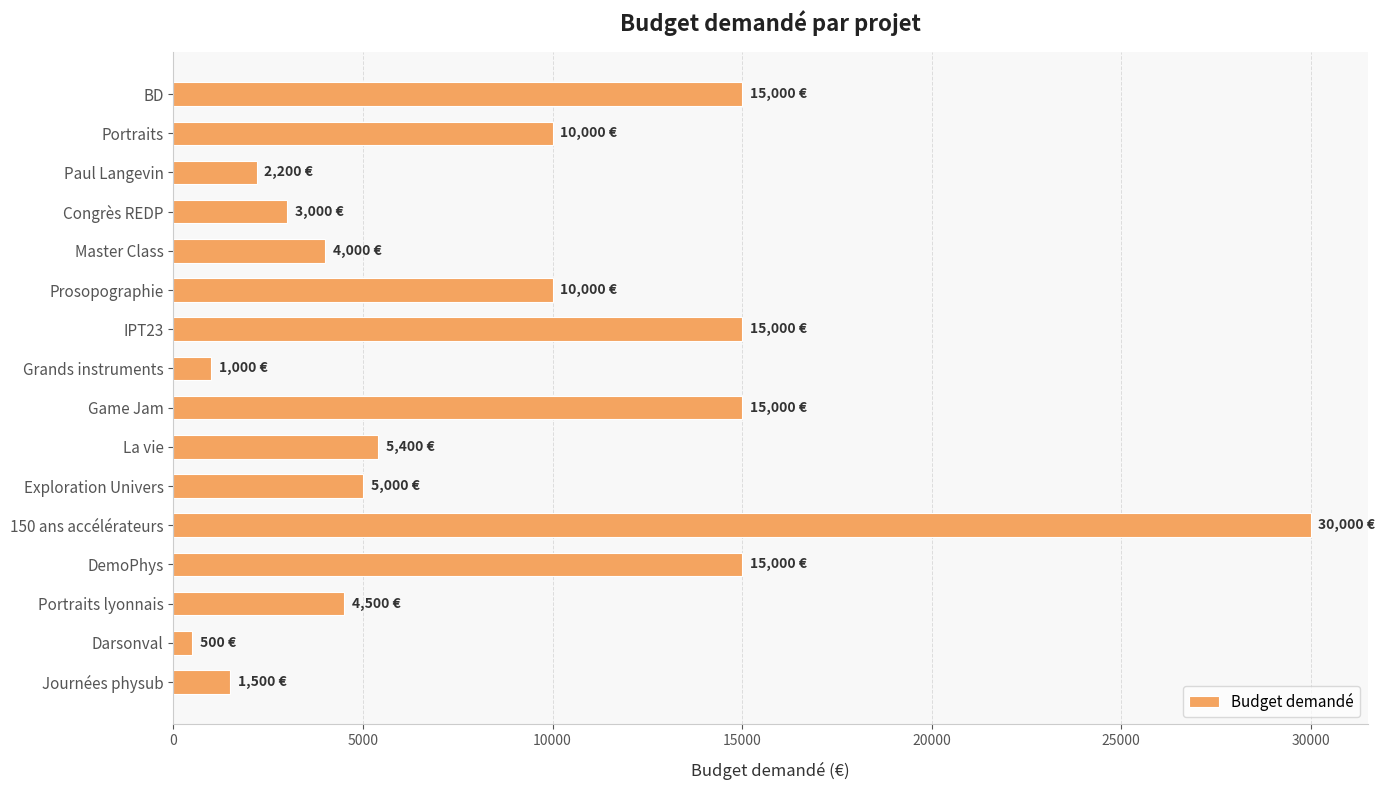

Which label corresponds to the smallest value in the chart?

Darsonval